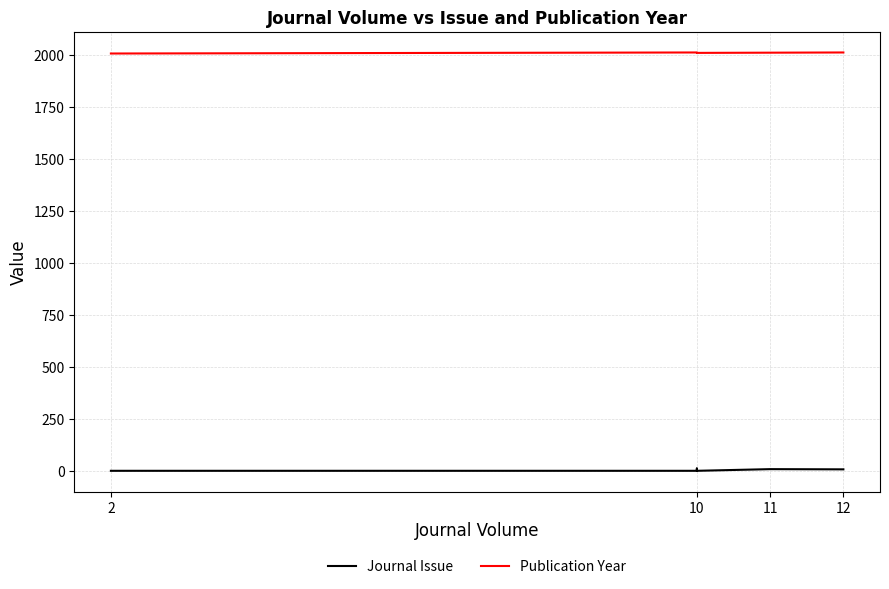

How many lines are shown in the chart?

2